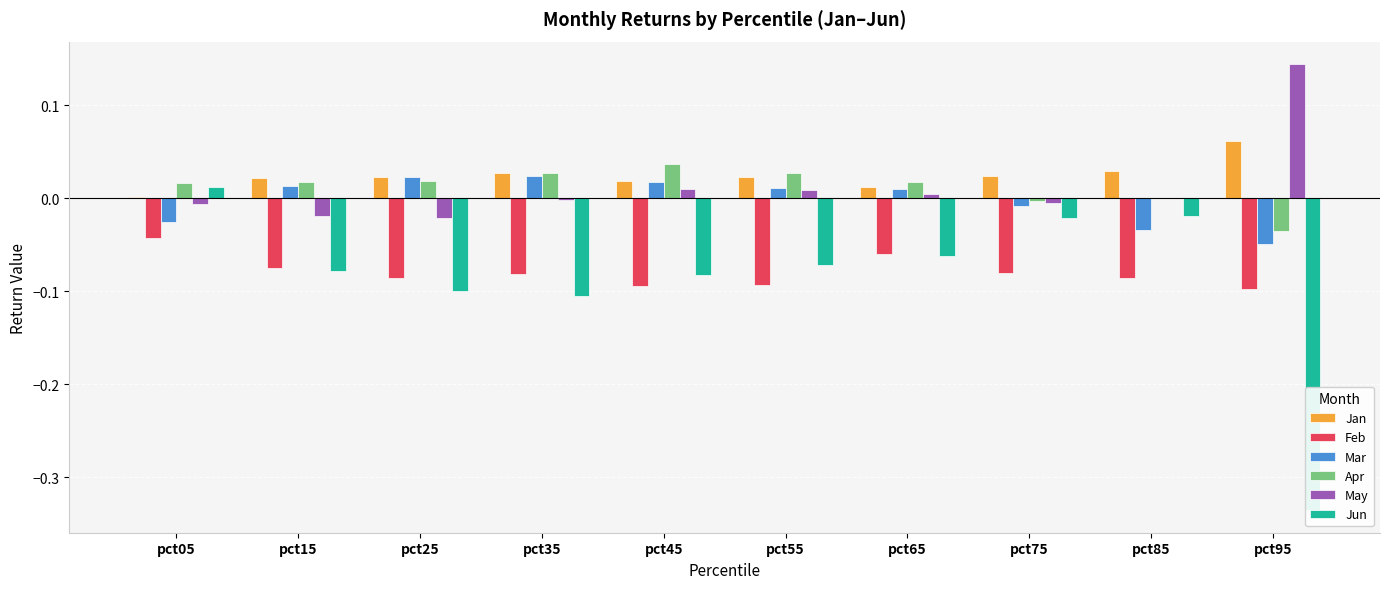

How many groups of bars are there?

10